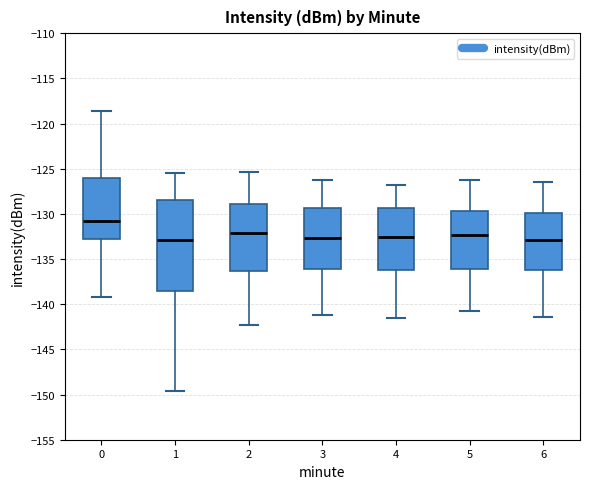

Where is the lower edge of the box at x = 1 on the y-axis? The values are not printed on the chart, so give them approximately, as read against the axis.

-138.5